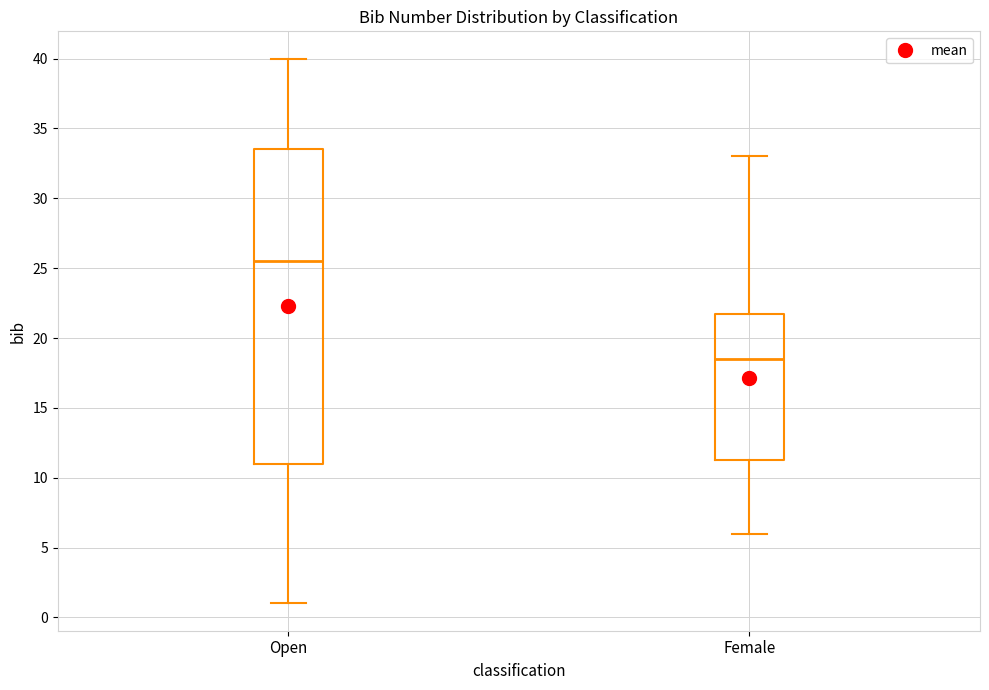

Which box's median line is the lowest?

Female